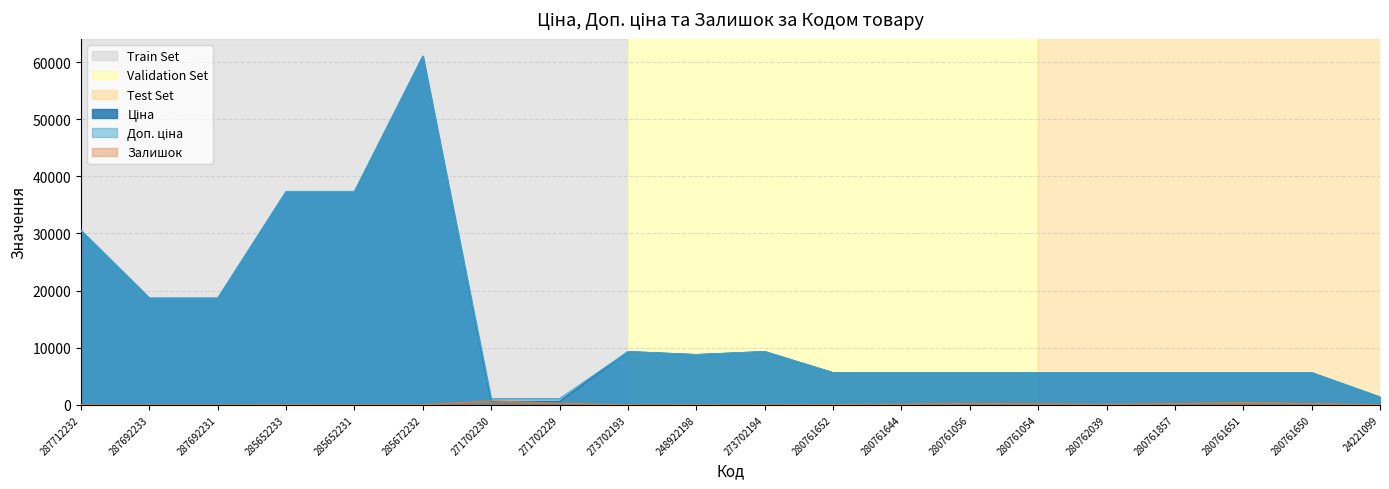

The Доп. ціна series shows 1221.5 at 280761054. True or false?

False